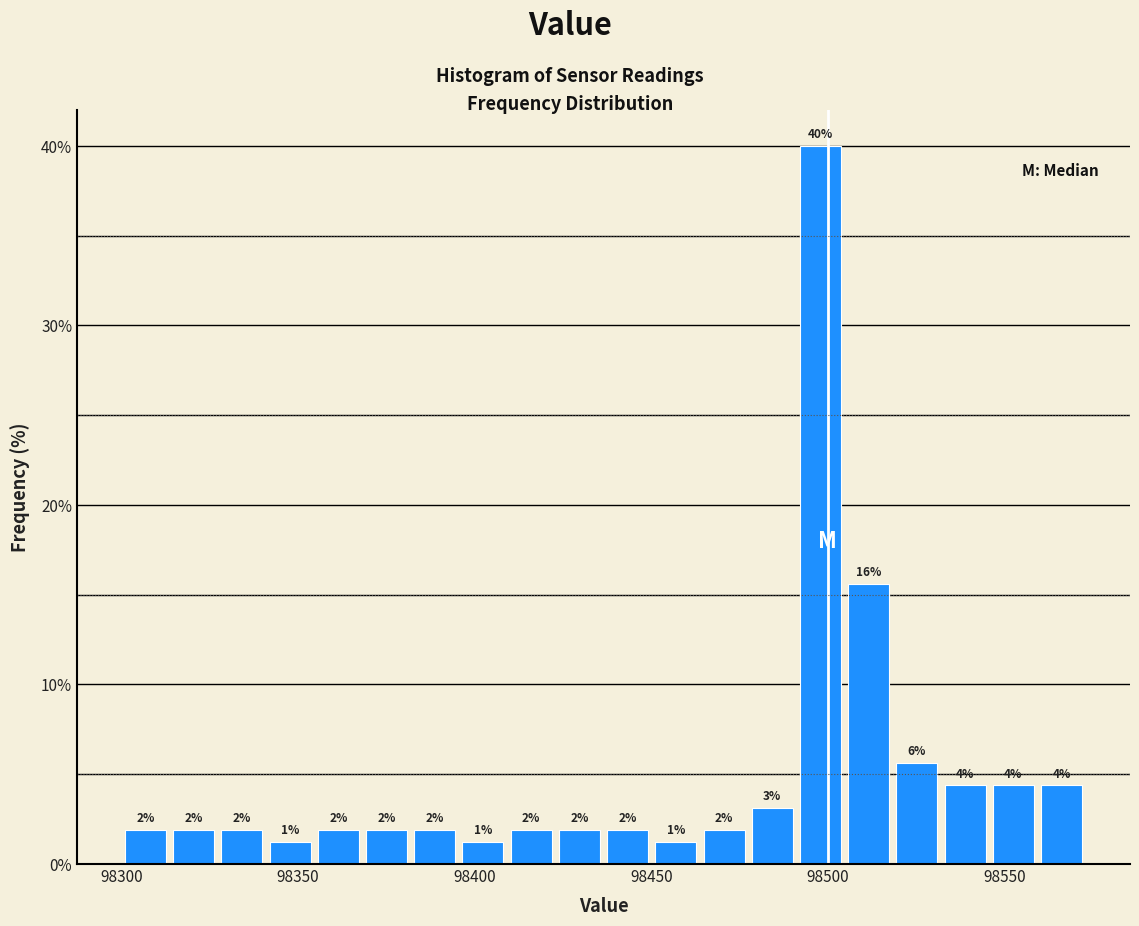

Around what value on the x-axis is the tallest bar? Give the approximate position of its centre, as read against the axis.

98500